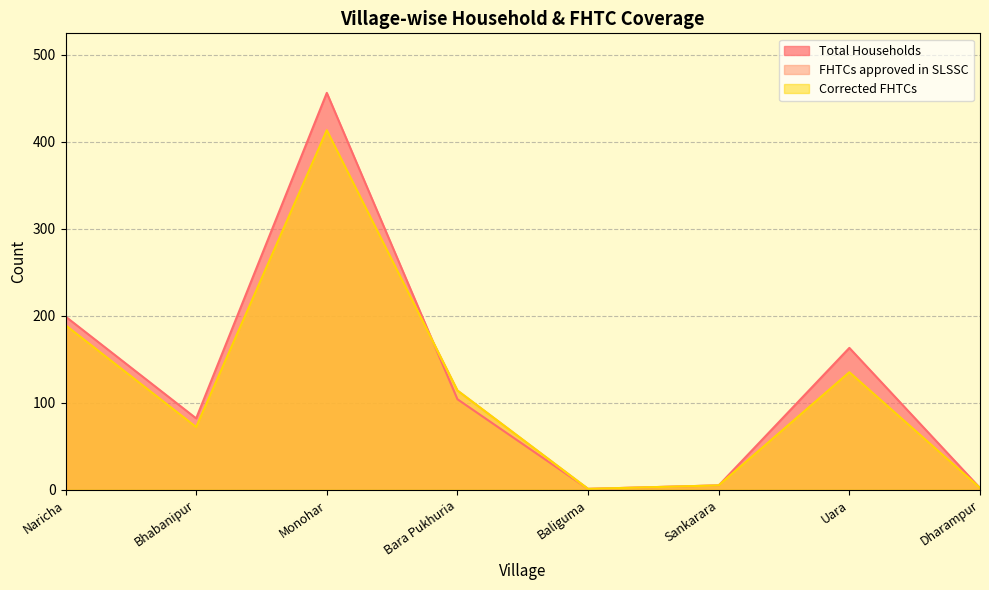

How many interior local peaks does the FHTCs approved in SLSSC series have?

2